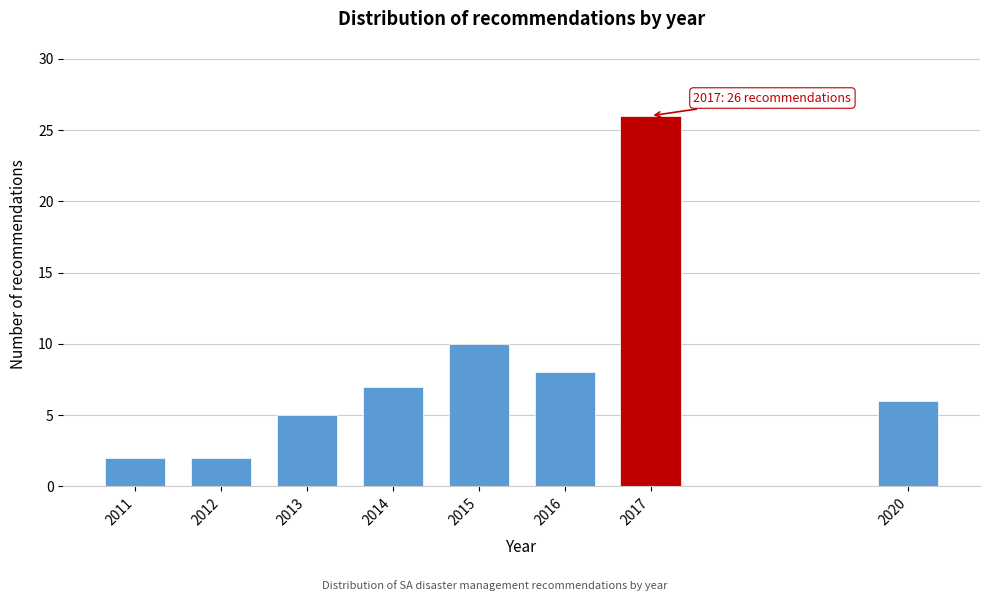

Reading right to left, extract all data points from this chart.

2020=6	2017=26	2016=8	2015=10	2014=7	2013=5	2012=2	2011=2